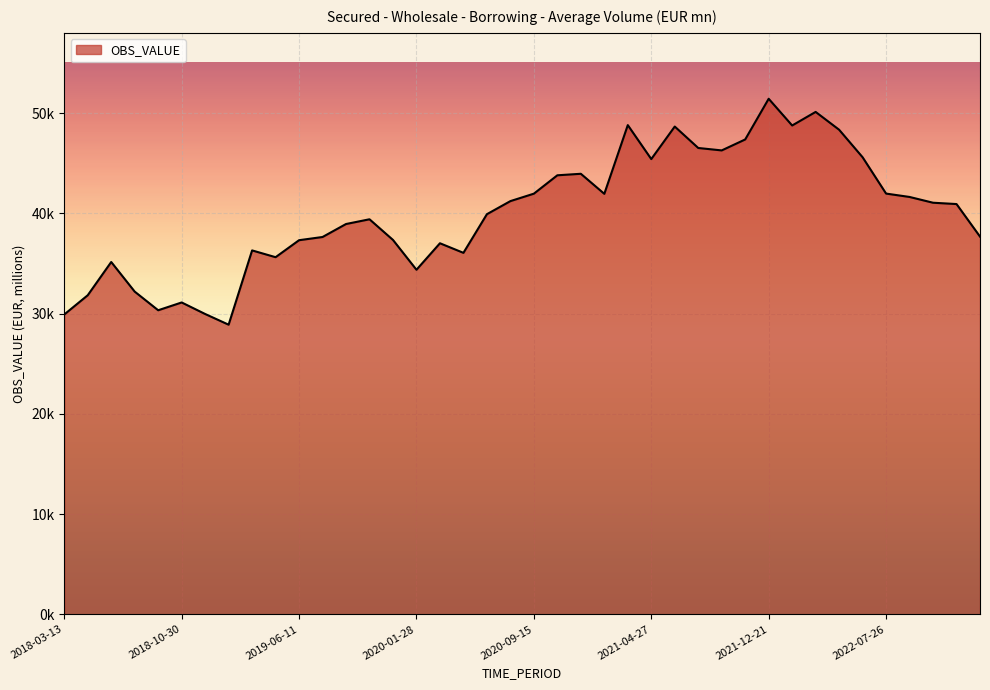

Rank the categories by value from highest to lowest.

2021-12-21, 2022-03-15, 2021-03-16, 2022-02-08, 2021-06-15, 2022-04-19, 2021-11-02, 2021-07-27, 2021-09-14, 2022-06-14, 2021-04-27, 2020-12-15, 2020-11-03, 2022-07-26, 2020-09-15, 2021-01-26, 2022-09-13, 2020-07-21, 2022-11-01, 2022-12-20, 2020-06-09, 2019-10-29, 2019-09-17, 2023-02-07, 2019-07-30, 2019-12-17, 2019-06-11, 2020-03-17, 2019-03-12, 2020-05-05, 2019-04-16, 2018-06-19, 2020-01-28, 2018-07-31, 2018-05-02, 2018-10-30, 2018-09-18, 2018-12-18, 2018-03-13, 2019-01-29